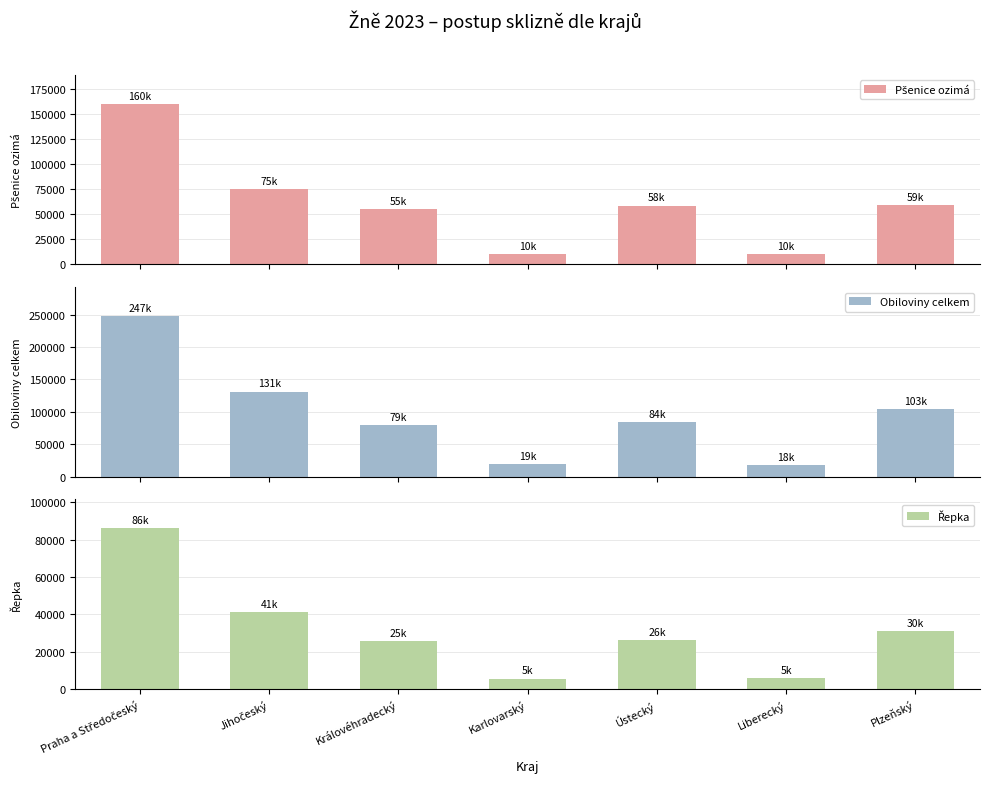

Reading right to left, transcribe all the data shown in this chart.

Pšenice ozimá: 59101	10359	58763	10542	55173	75438	160610
Obiloviny celkem: 103883	18466	84095	19601	79931	131146	247686
Řepka: 30841	5729	26100	5595	25719	41310	86041